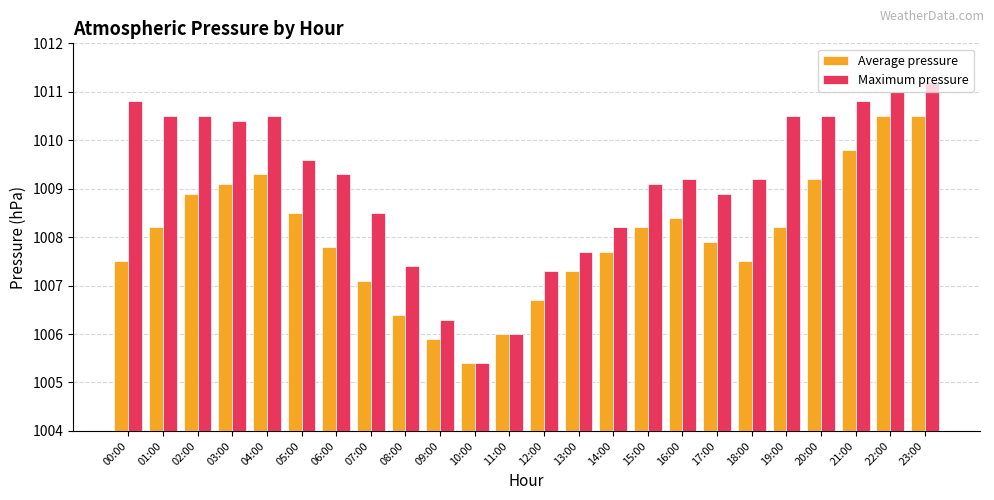

At how many categories does at least one series exceed 1005?

24